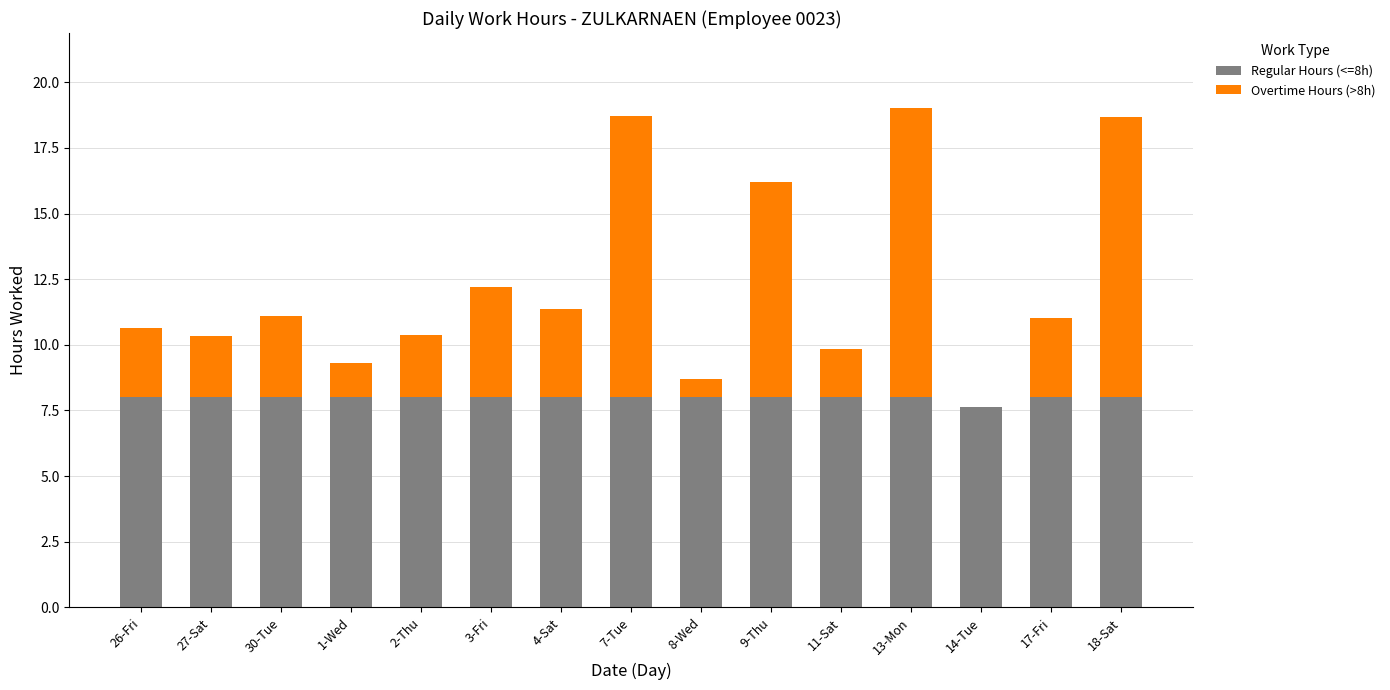

What is the total value across all series at 18-Sat?

18.7